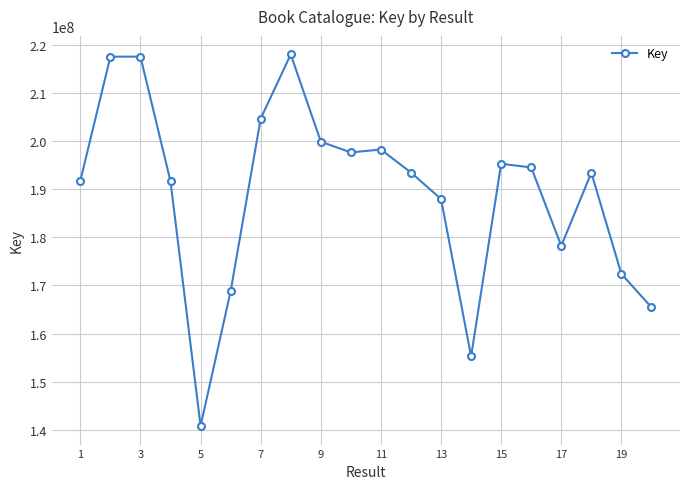

True or false: there are more than 1 points higher than both neighbors.

True